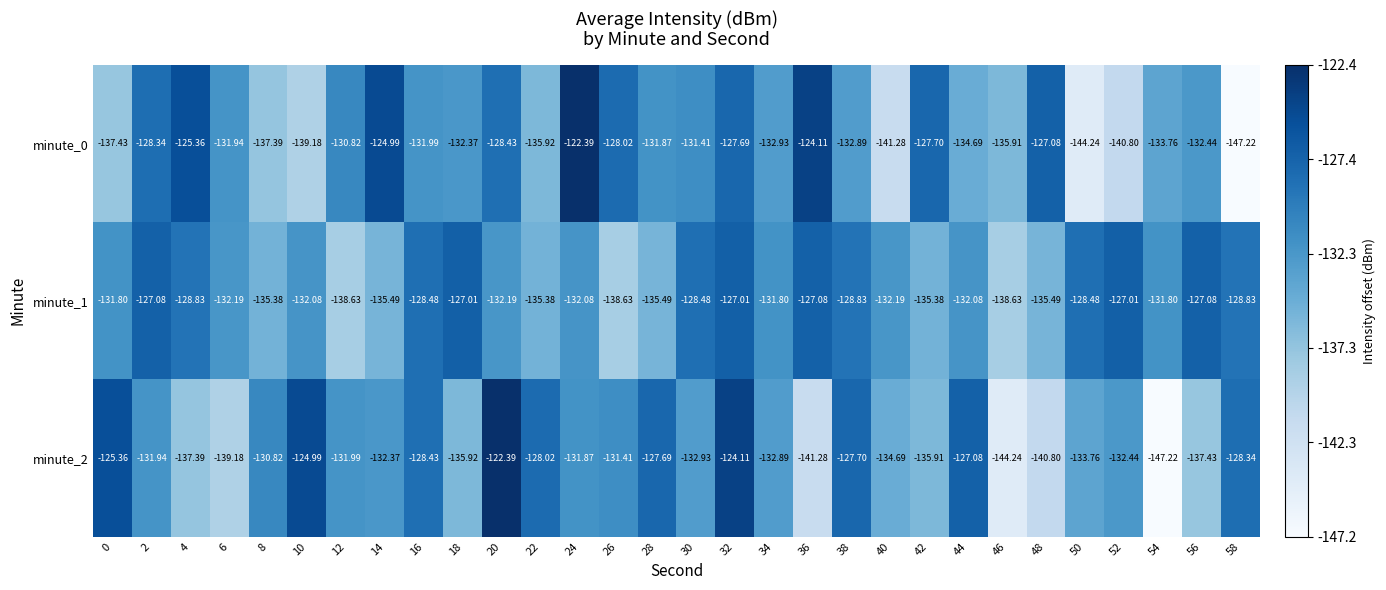

At which category is the sum across all series the highest?

32